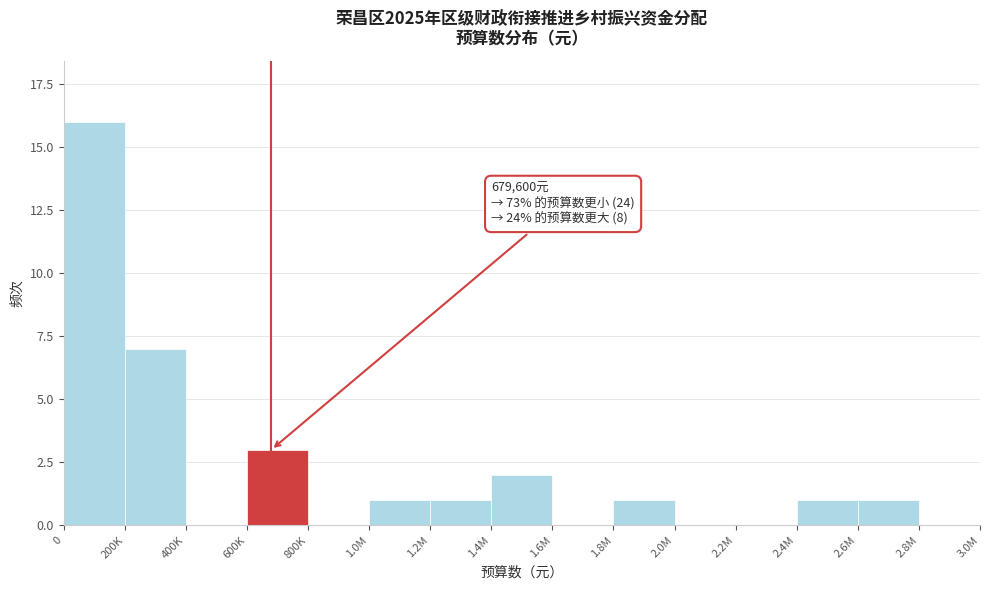

Reading right to left, list all the values displayed in this chart.

2.8M=0	2.6M=1	2.4M=1	2.2M=0	2.0M=0	1.8M=1	1.6M=0	1.4M=2	1.2M=1	1.0M=1	800K=0	600K=3	400K=0	200K=7	0=16